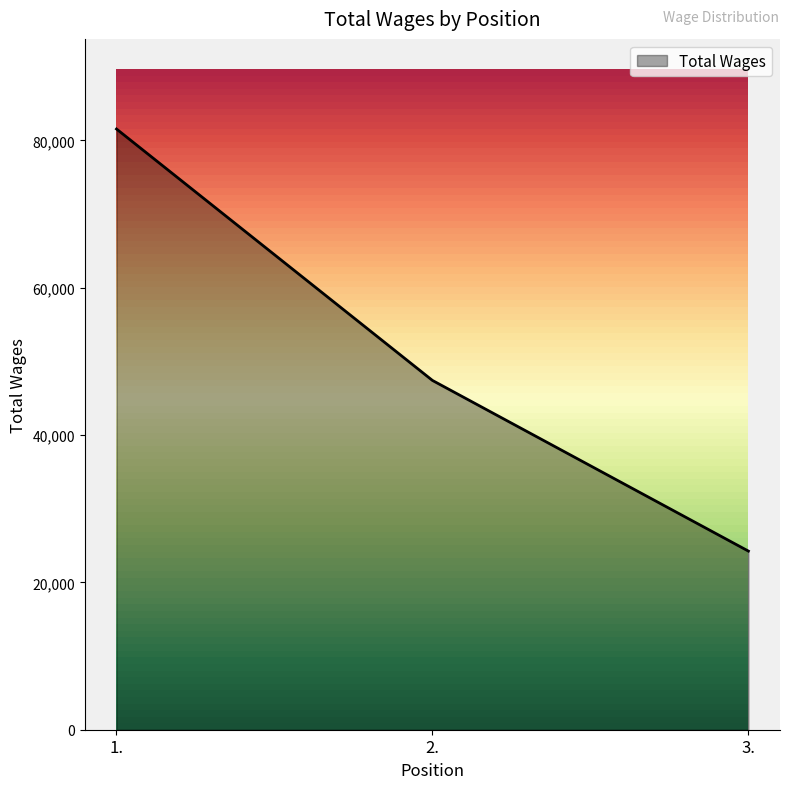

What is the change in value from 2. to 3.?

-23166